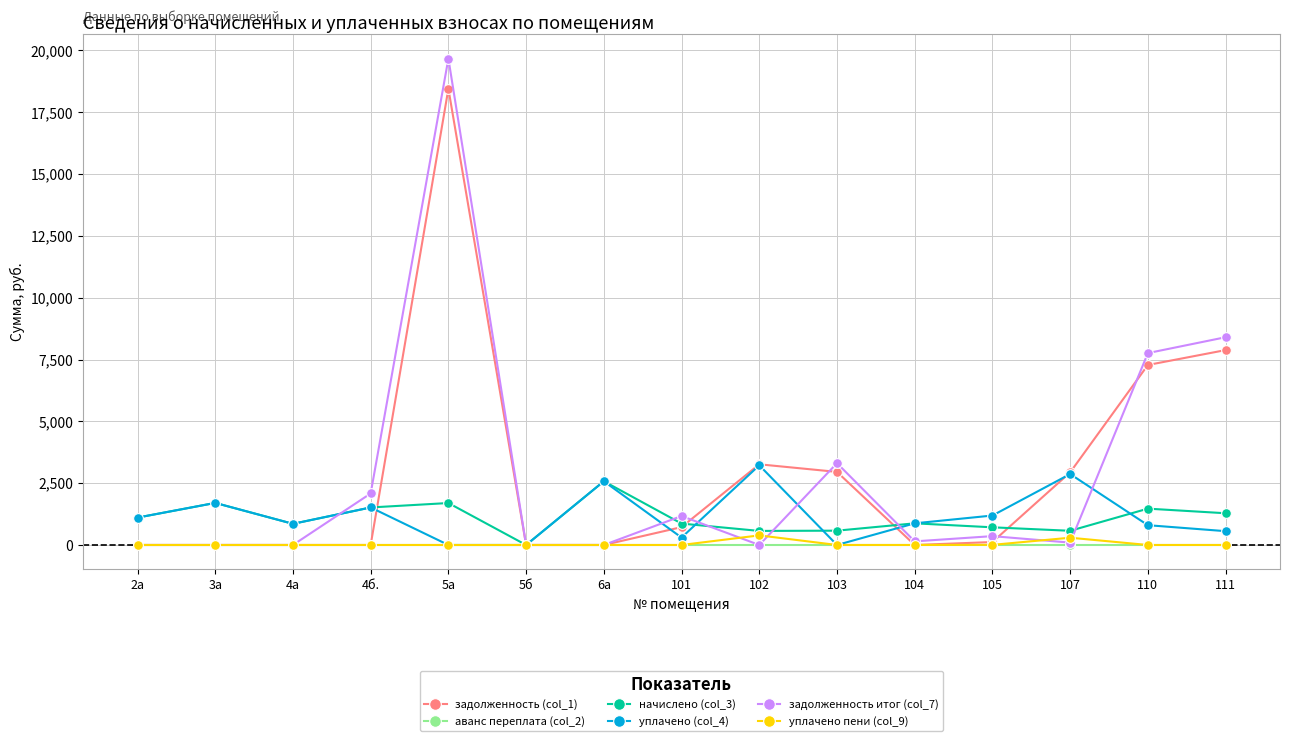

Which category has the highest value across all series?

5а